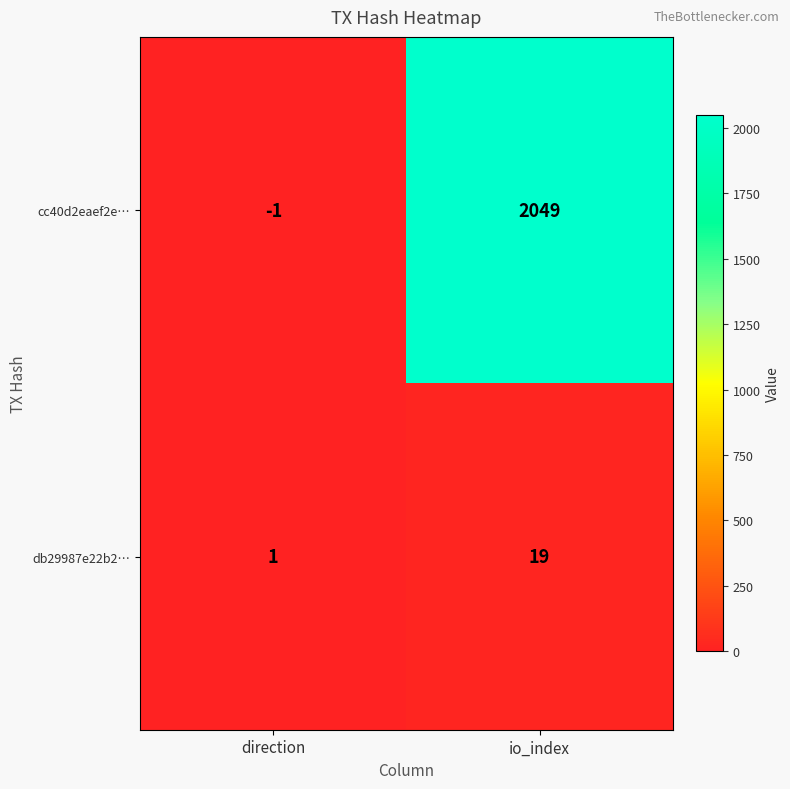

At which category is the sum across all series the highest?

io_index